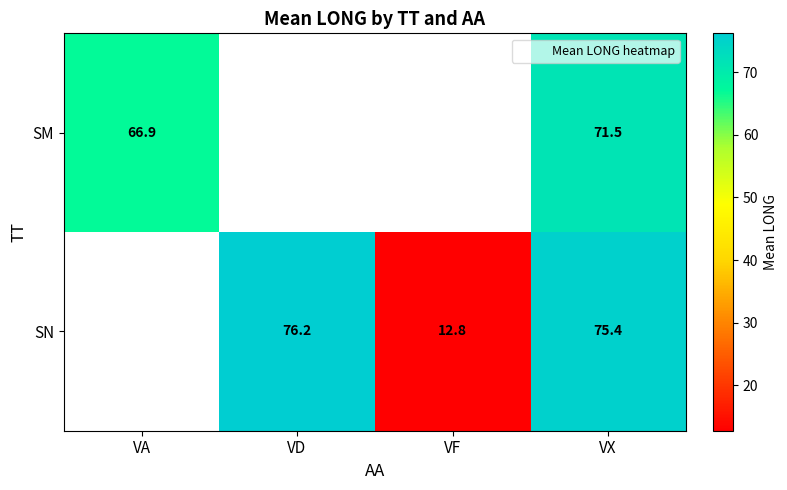

Is the value of SN at VX greater than the value of SM at VF?

No